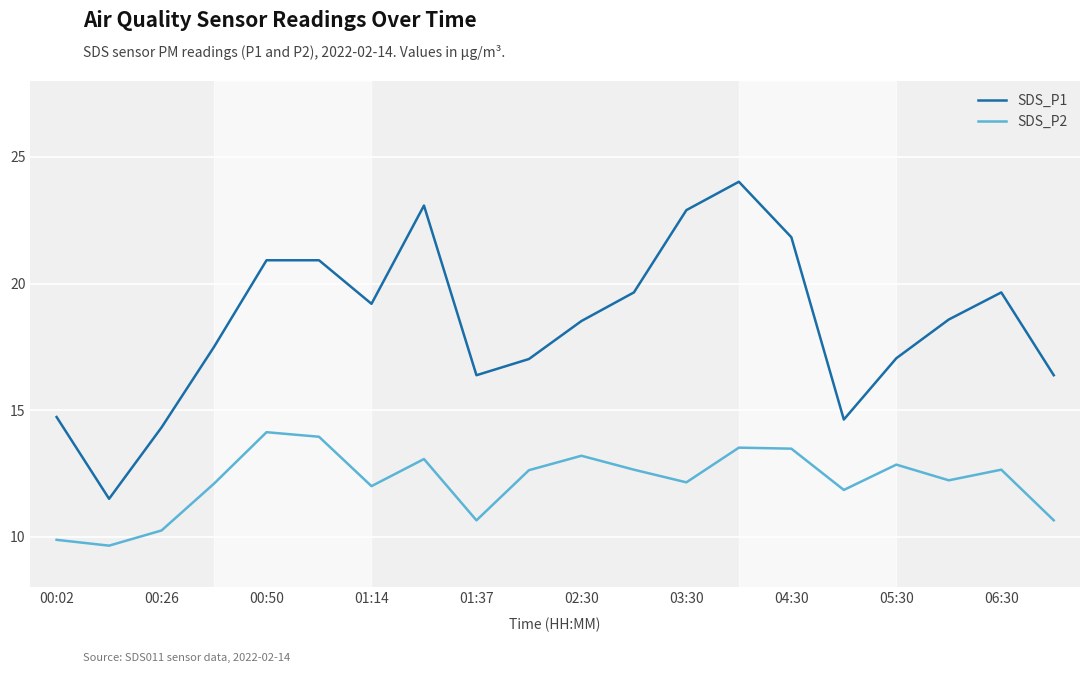

What is the lowest value of the SDS_P1 series?

11.5